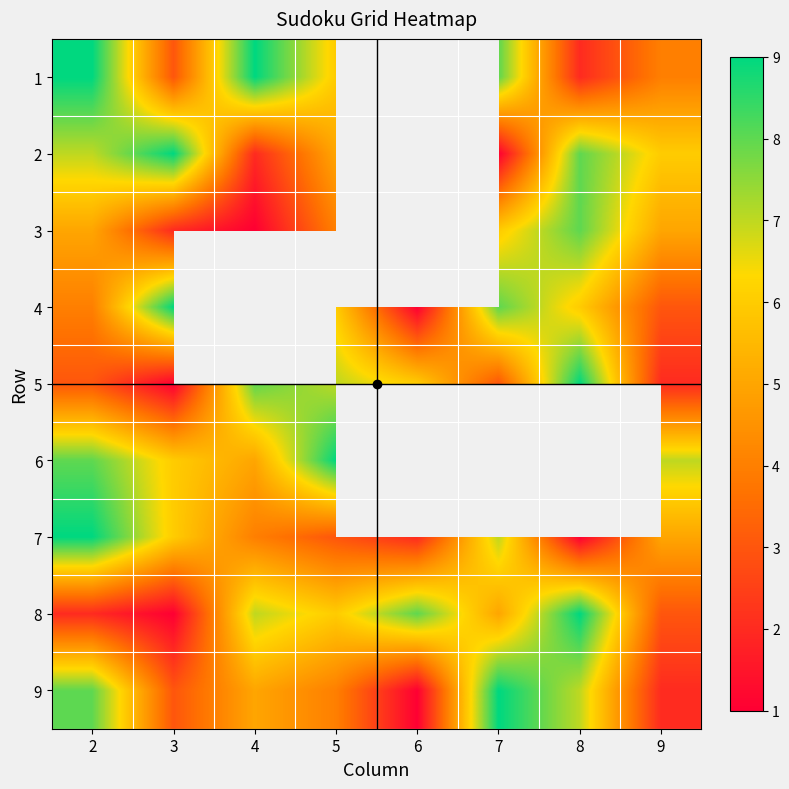

The value of 2 at 9 is 2.3. True or false?

False